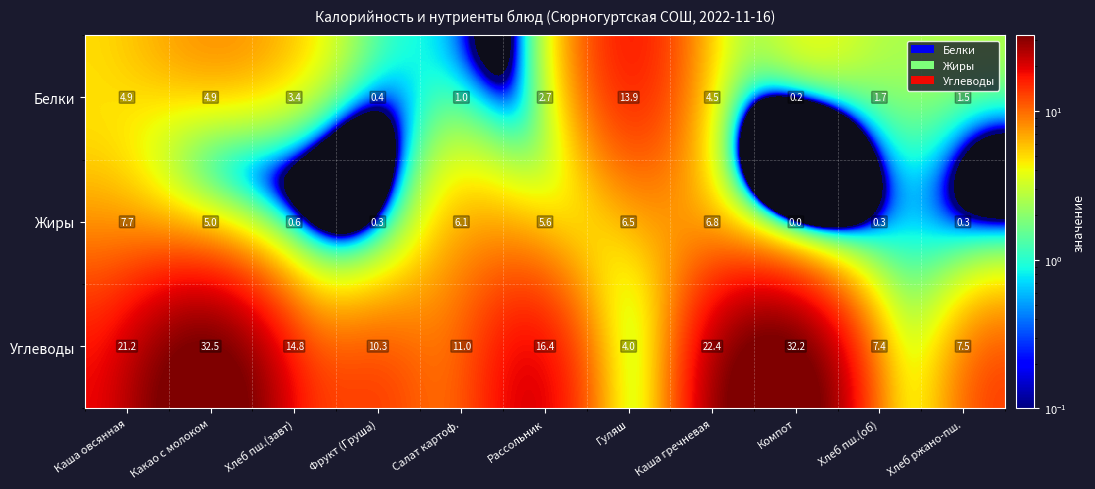

Is the value of Углеводы at Фрукт (Груша) greater than the value of Жиры at Фрукт (Груша)?

Yes